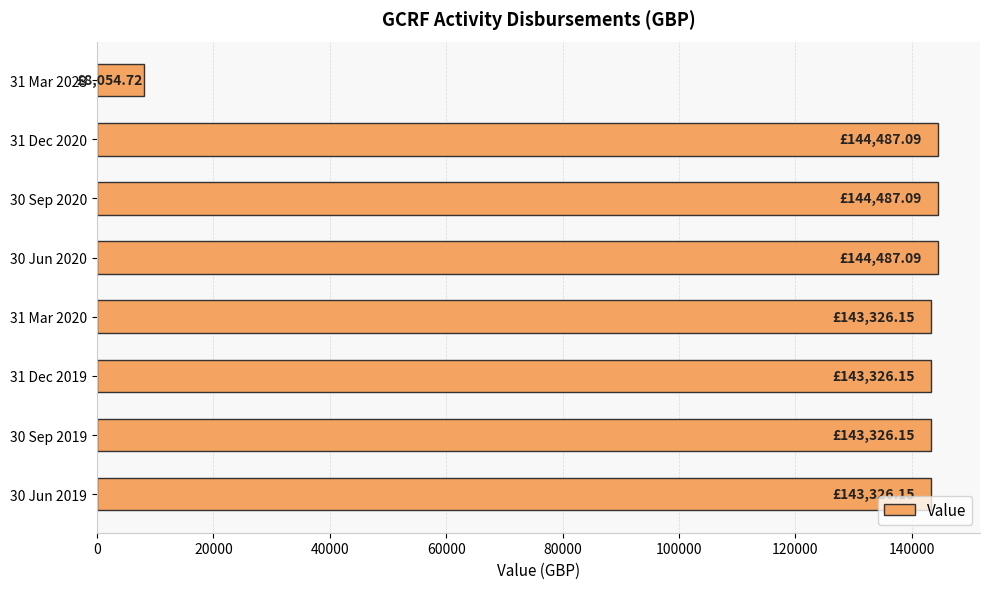

What is the ratio of the value at 31 Dec 2019 to the value at 30 Sep 2019?

1.0